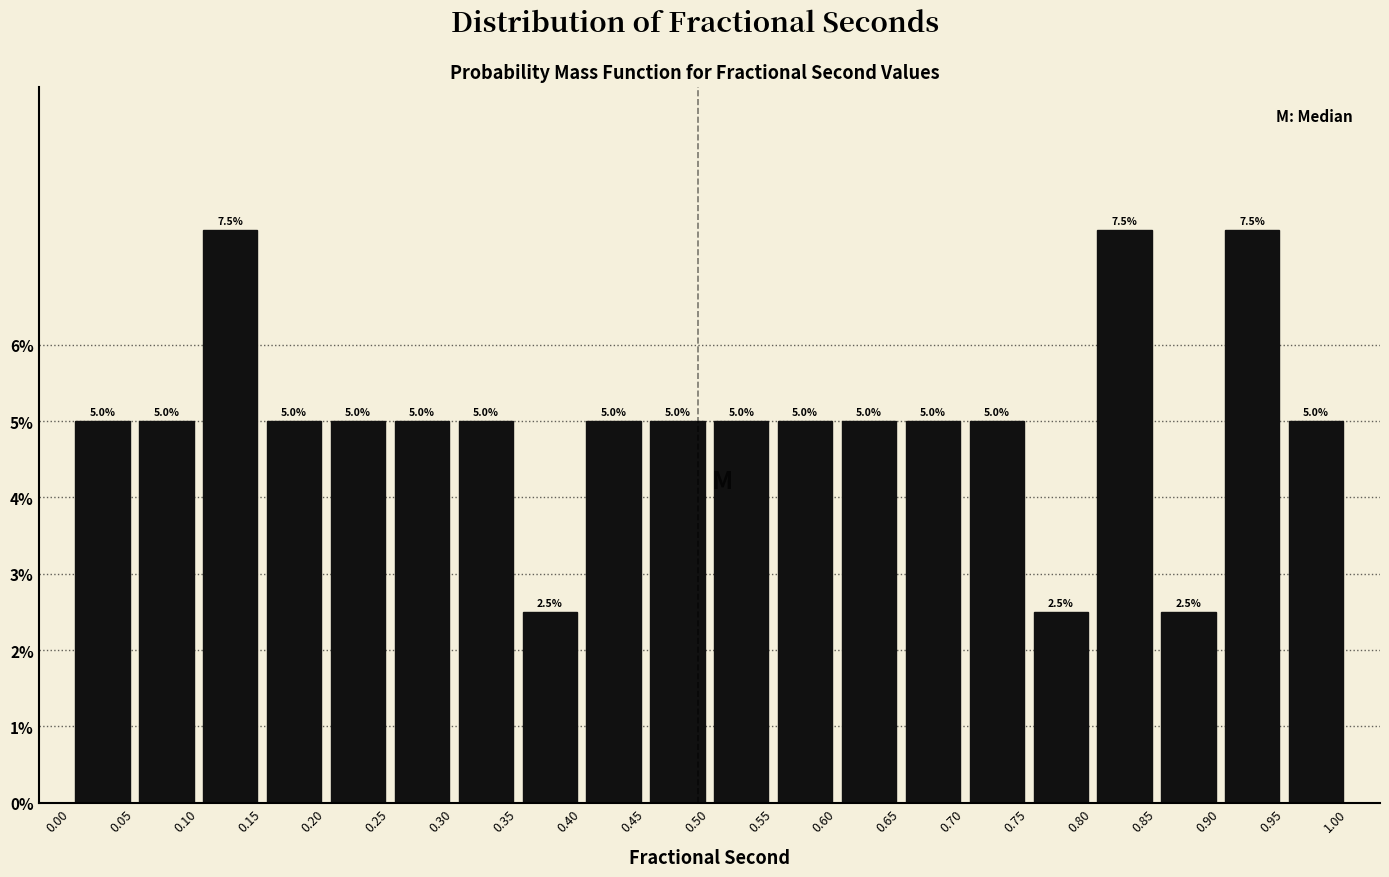

Reading left to right, list every bar in this chart as the range it spans on the x-axis followed by its height.

0.00 to 0.05: 5.0
0.05 to 0.10: 5.0
0.10 to 0.15: 7.5
0.15 to 0.20: 5.0
0.20 to 0.25: 5.0
0.25 to 0.30: 5.0
0.30 to 0.35: 5.0
0.35 to 0.40: 2.5
0.40 to 0.45: 5.0
0.45 to 0.50: 5.0
0.50 to 0.55: 5.0
0.55 to 0.60: 5.0
0.60 to 0.65: 5.0
0.65 to 0.70: 5.0
0.70 to 0.75: 5.0
0.75 to 0.80: 2.5
0.80 to 0.85: 7.5
0.85 to 0.90: 2.5
0.90 to 0.95: 7.5
0.95 to 1.00: 5.0